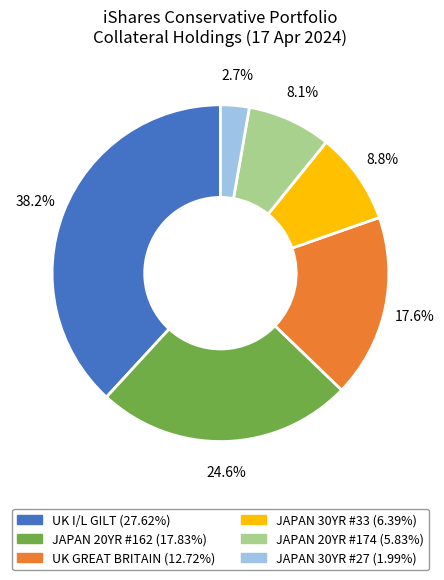

What is the ratio of the value at JAPAN 20YR #174 to the value at UK GREAT BRITAIN?

0.5